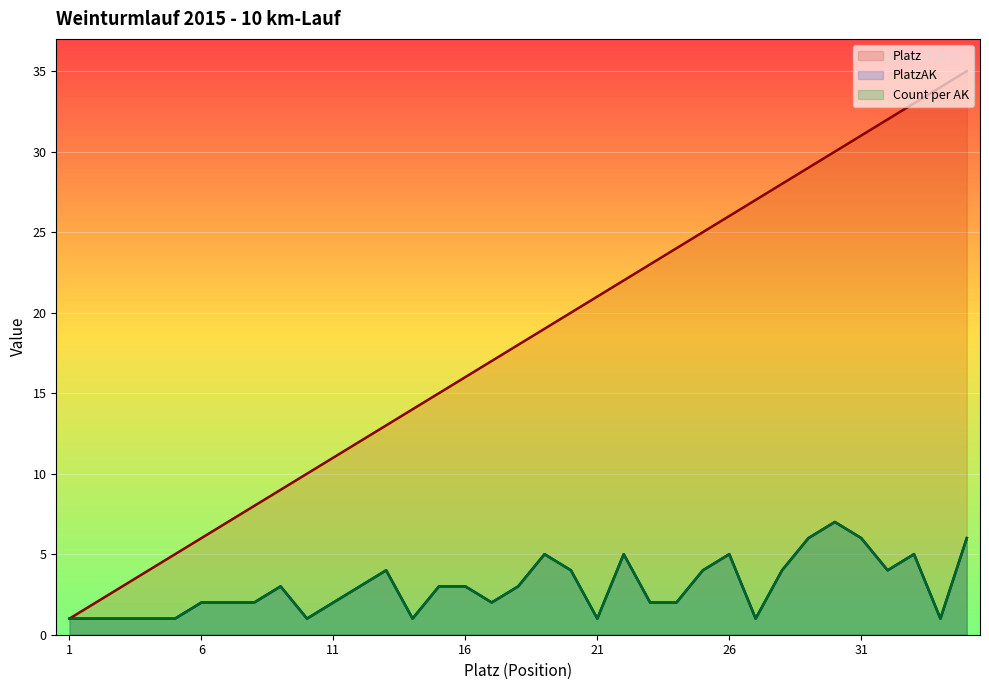

What is the difference between the highest and lowest values at 9?

6